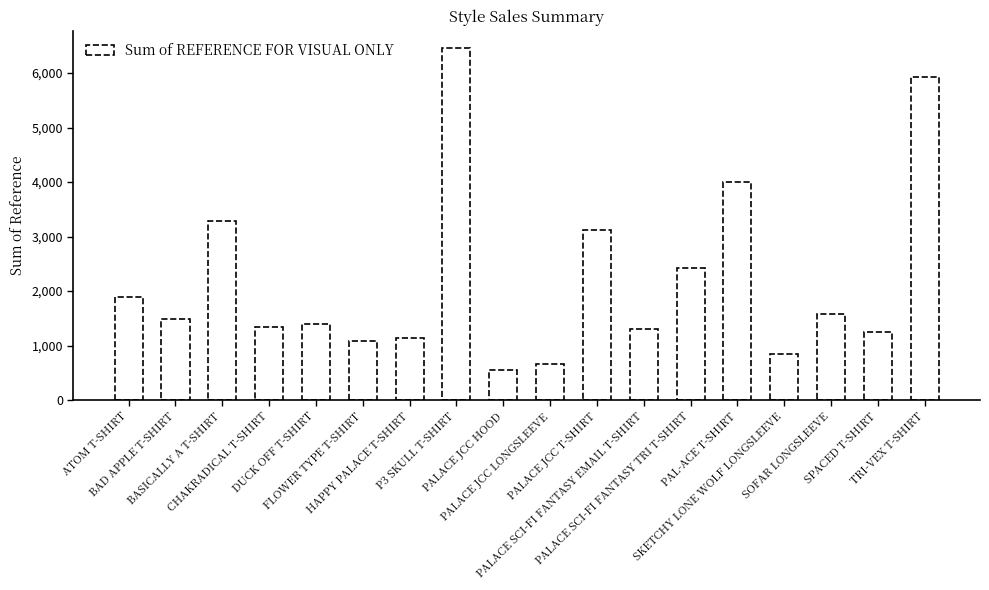

What is the average value?

2206